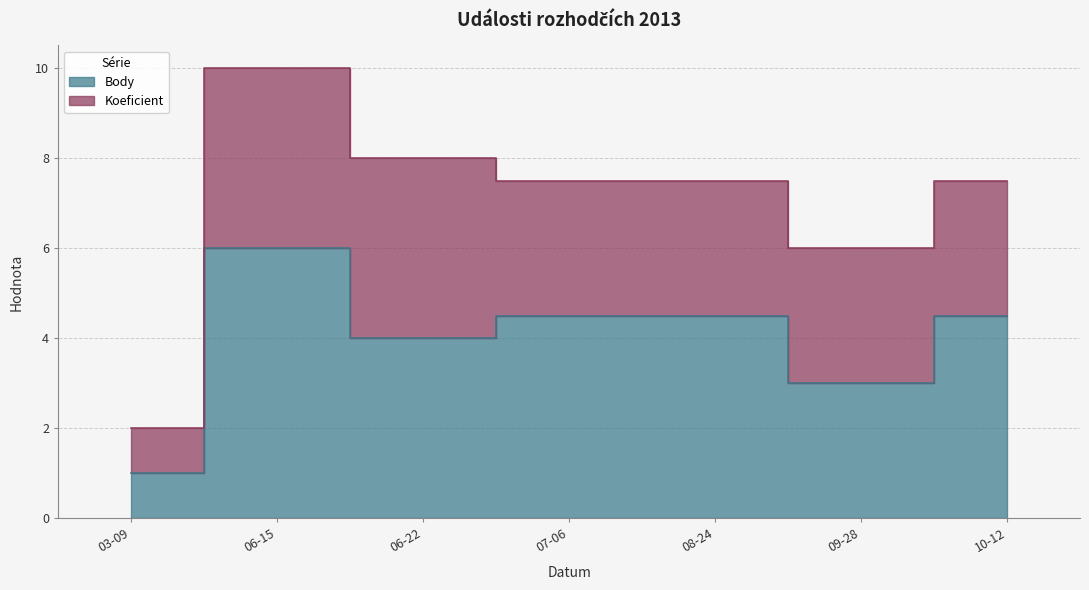

Which has a higher value, 03-09 or 07-06?

07-06